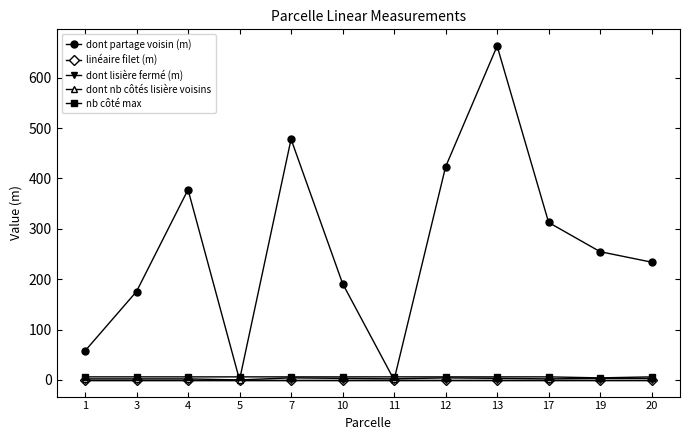

Is this an area chart (filled region under the line)?

No